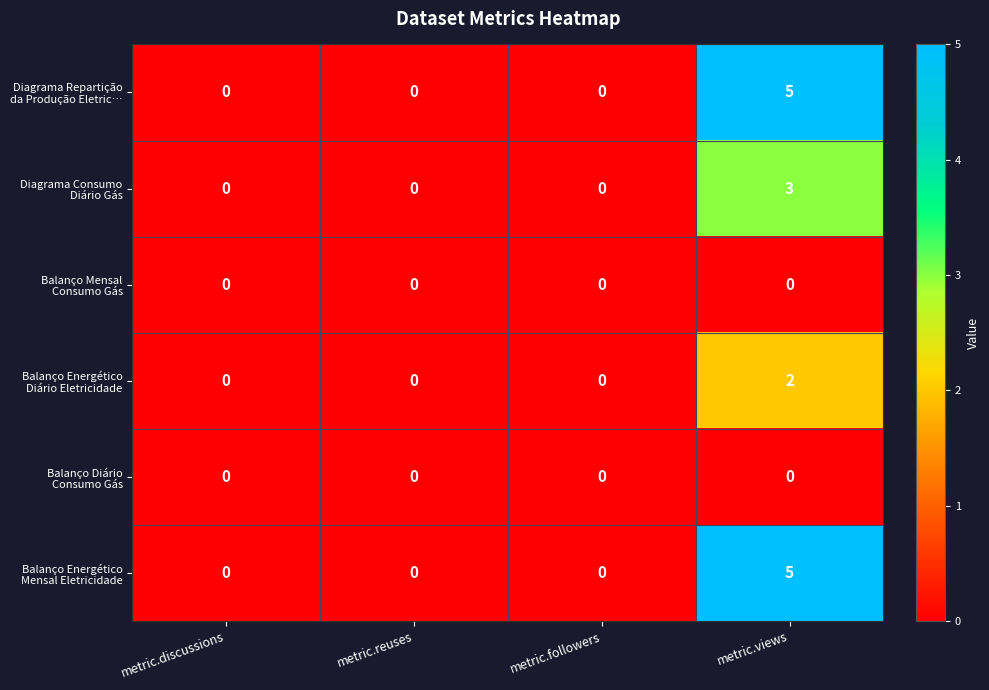

What is the greatest value displayed?

5